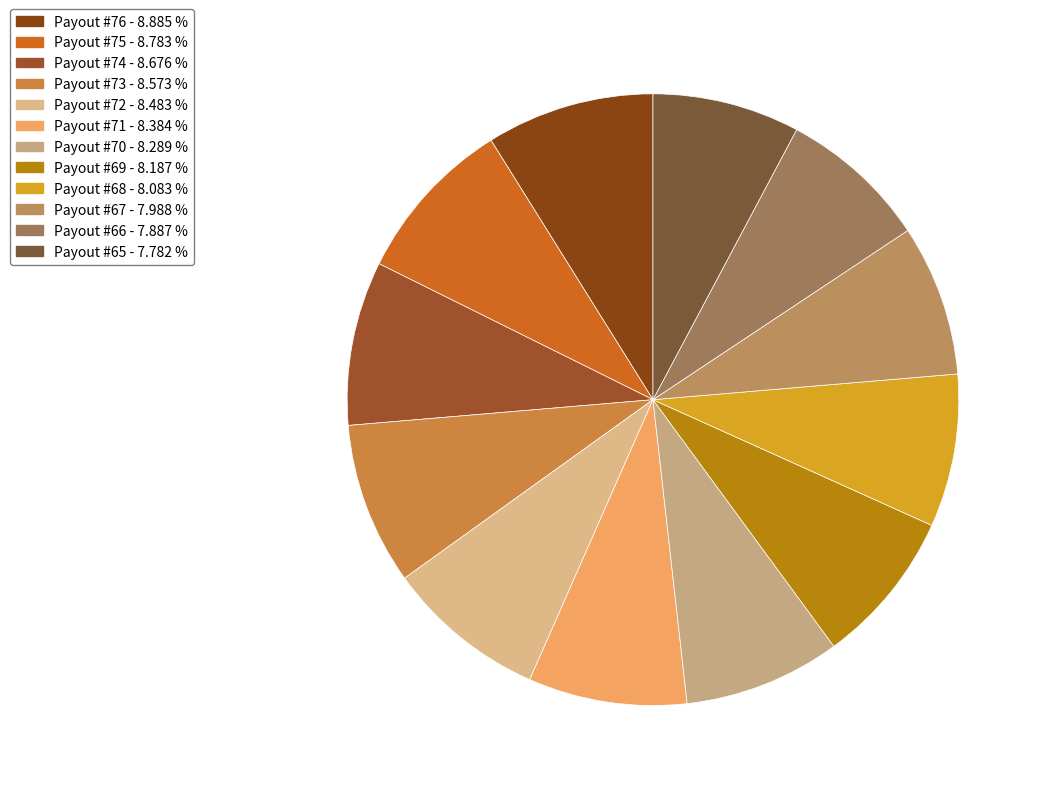

What is the ratio of the value at Payout #74 to the value at Payout #65?

1.1